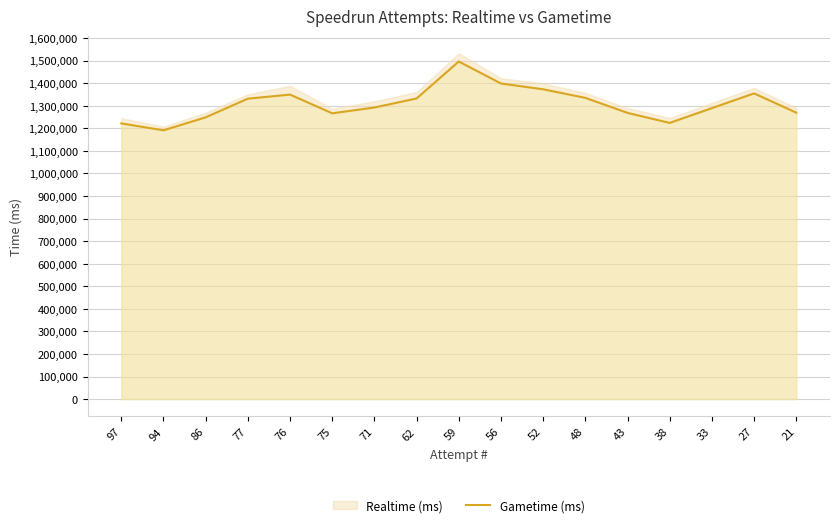

What is the sum of all values?

22234380